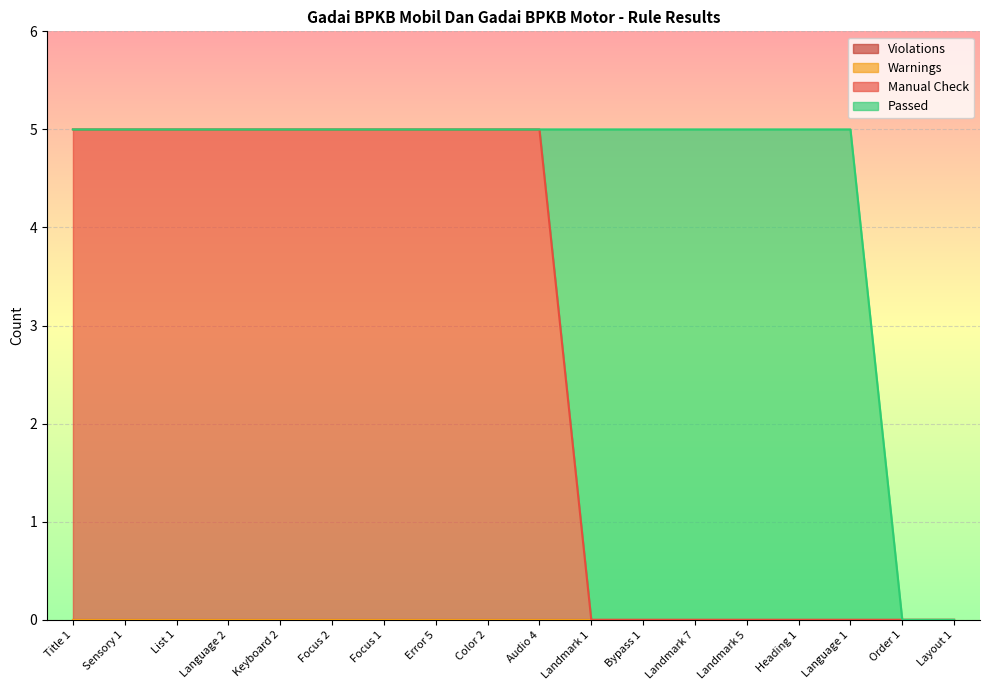

Which series has the largest total across all categories?

Manual Check